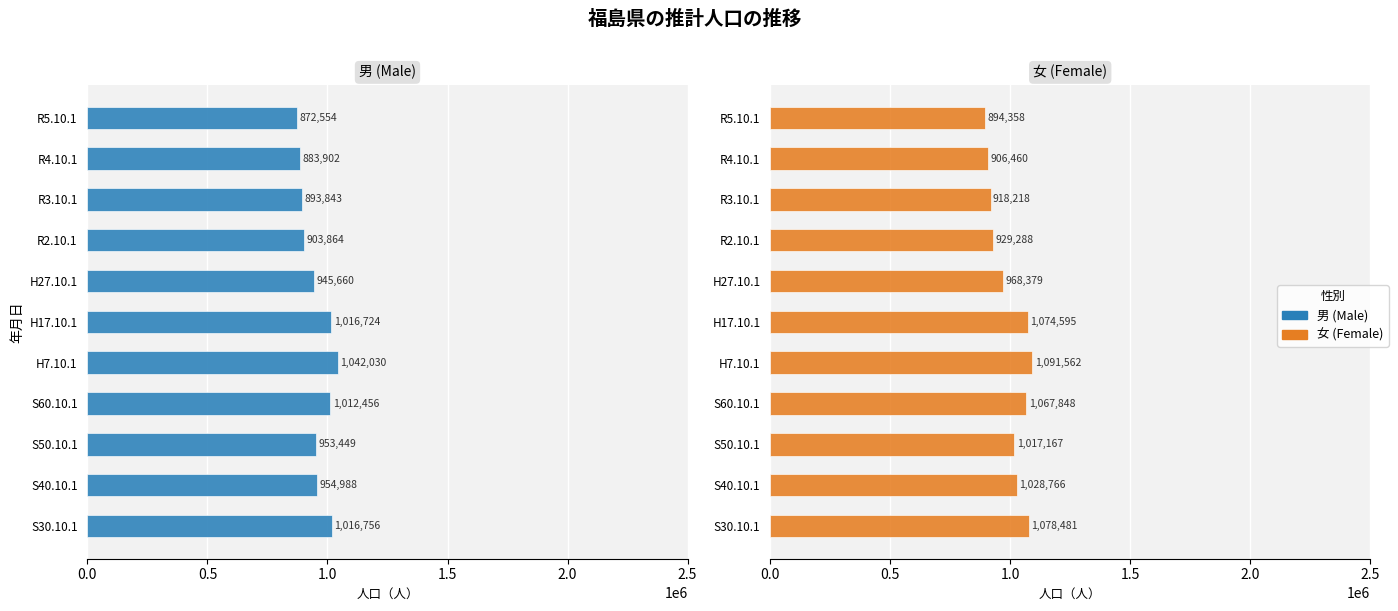

What is the total value across all series at R3.10.1?

1812061